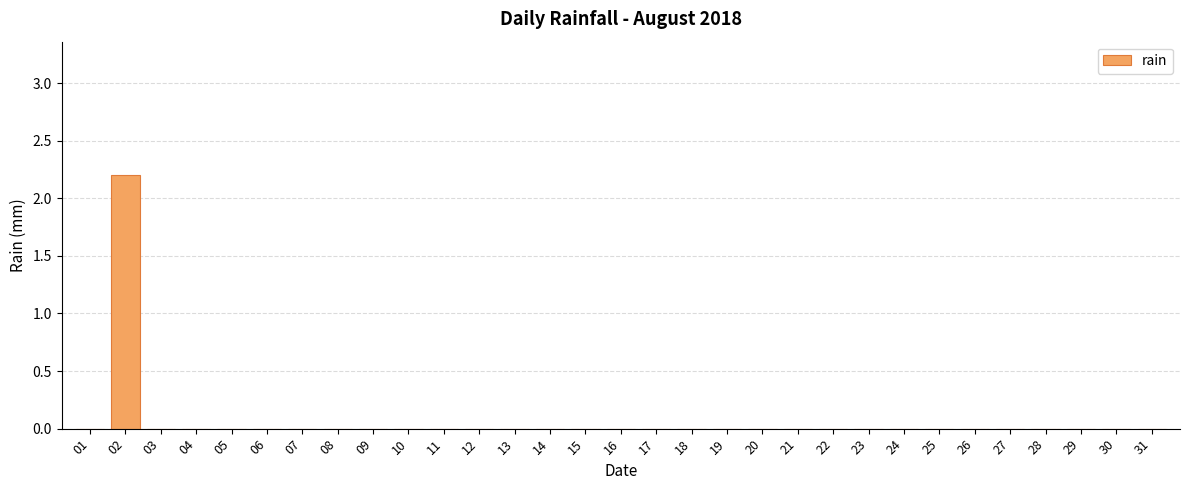

The value at 16 is 0.0. True or false?

True